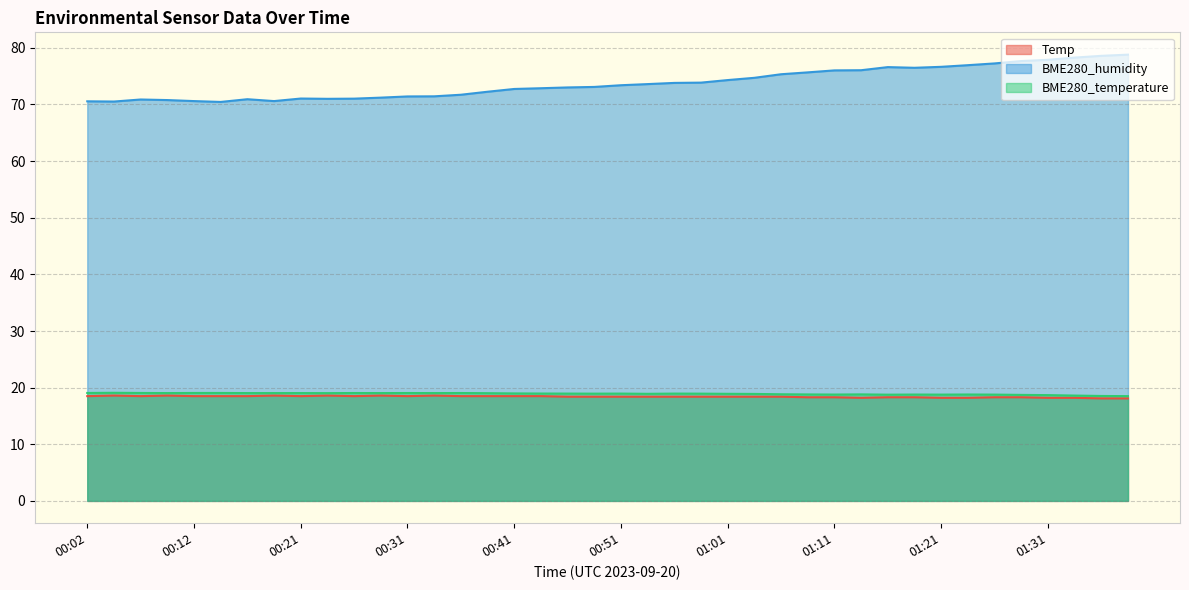

True or false: BME280_humidity has more than 2 interior local peaks.

True